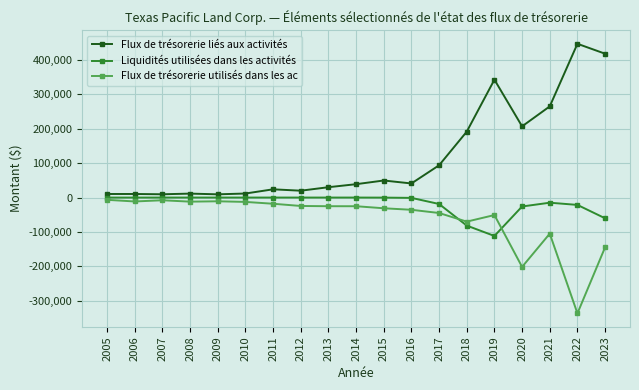

Rank the series at 2006 from lowest to highest value.

Flux de trésorerie utilisés dans les ac, Liquidités utilisées dans les activités, Flux de trésorerie liés aux activités